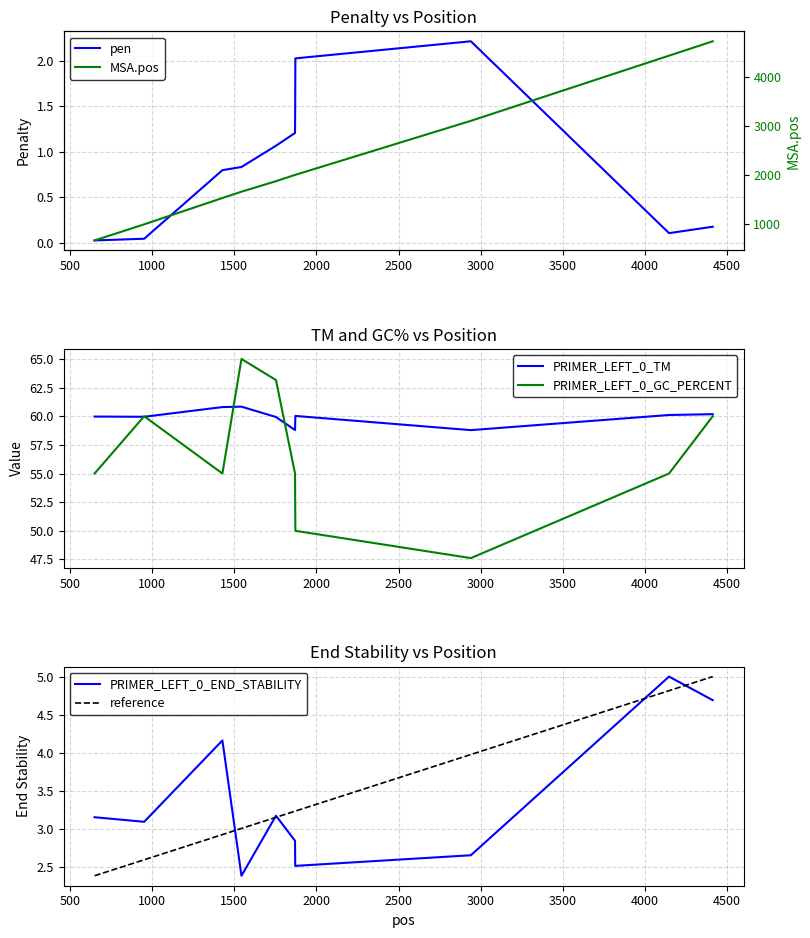

What is the sum of all PRIMER_LEFT_0_GC_PERCENT values?

618.2